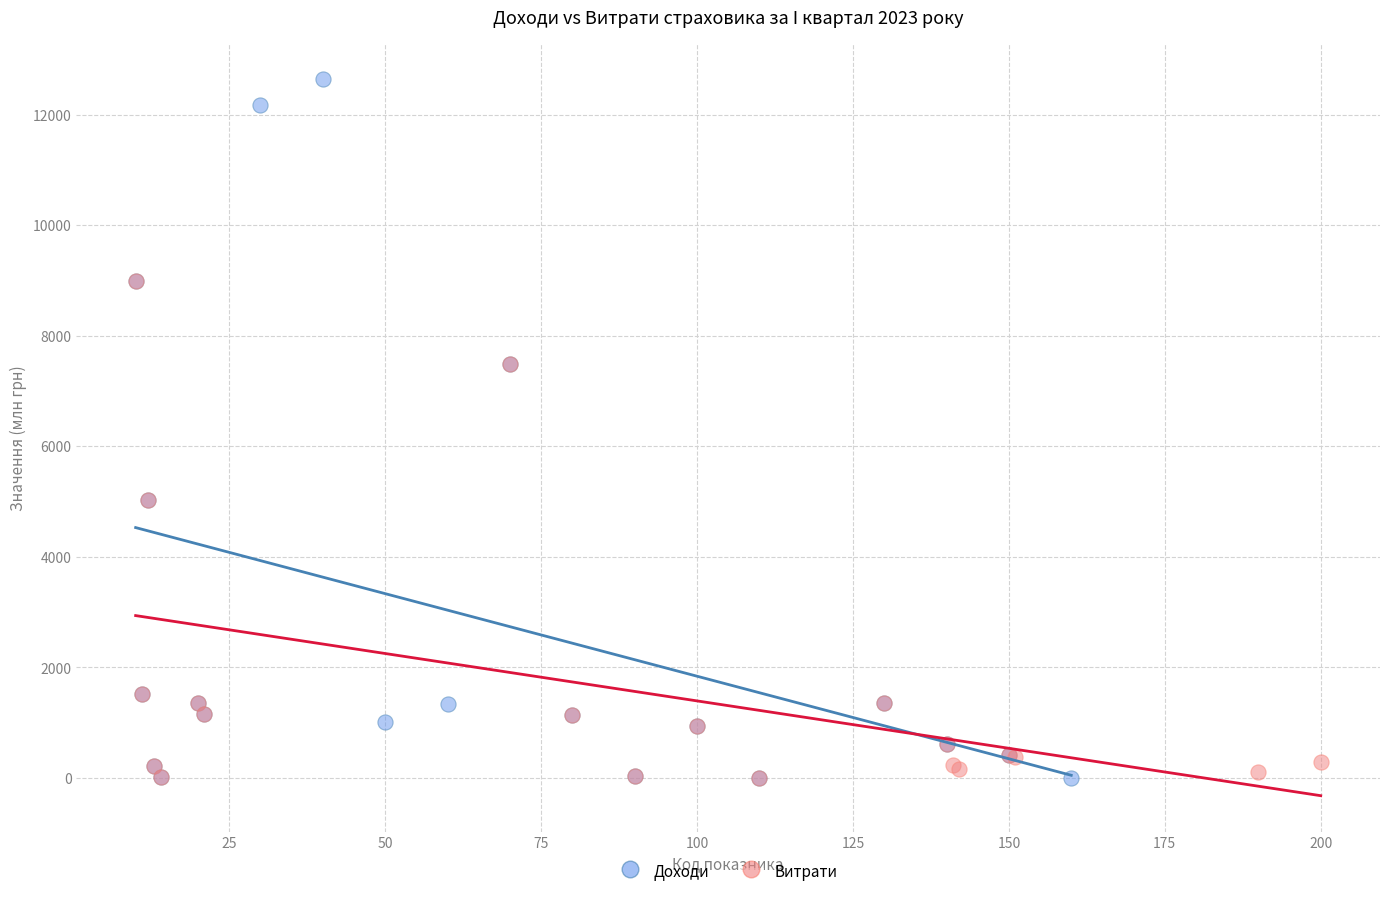

Which series reaches the maximum Y coordinate?

Доходи